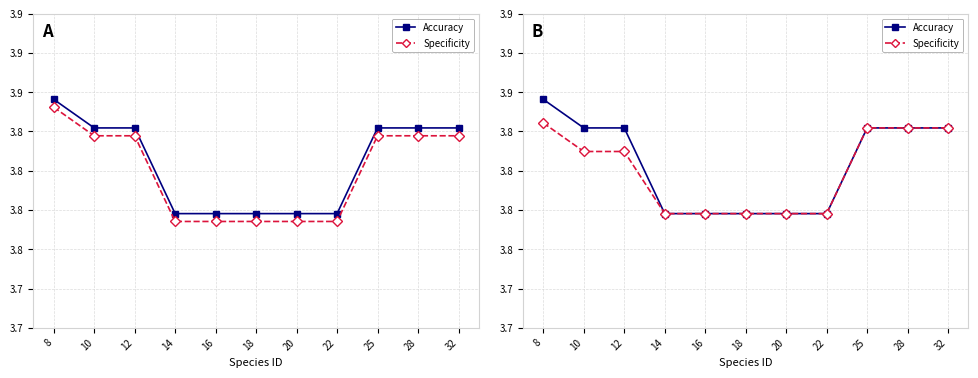

Between 8 and 10, which series saw the biggest shift?

Accuracy